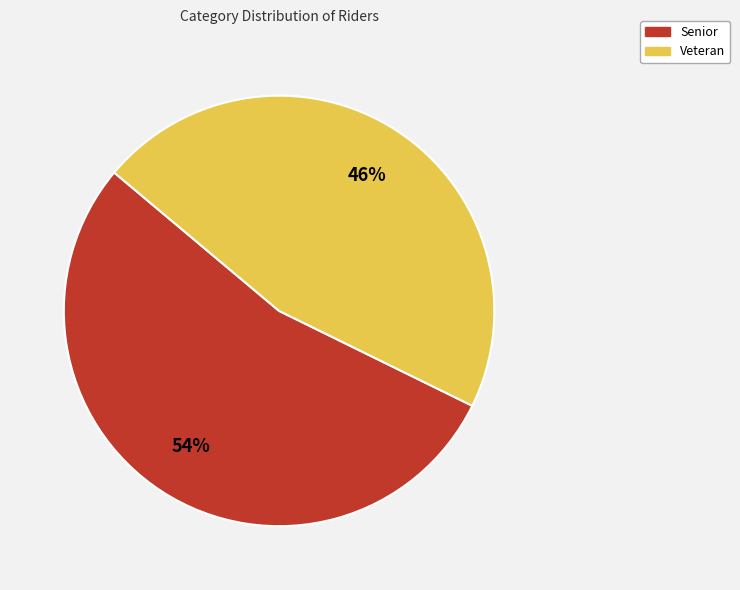

True or false: Senior accounts for 67% of the total.

False